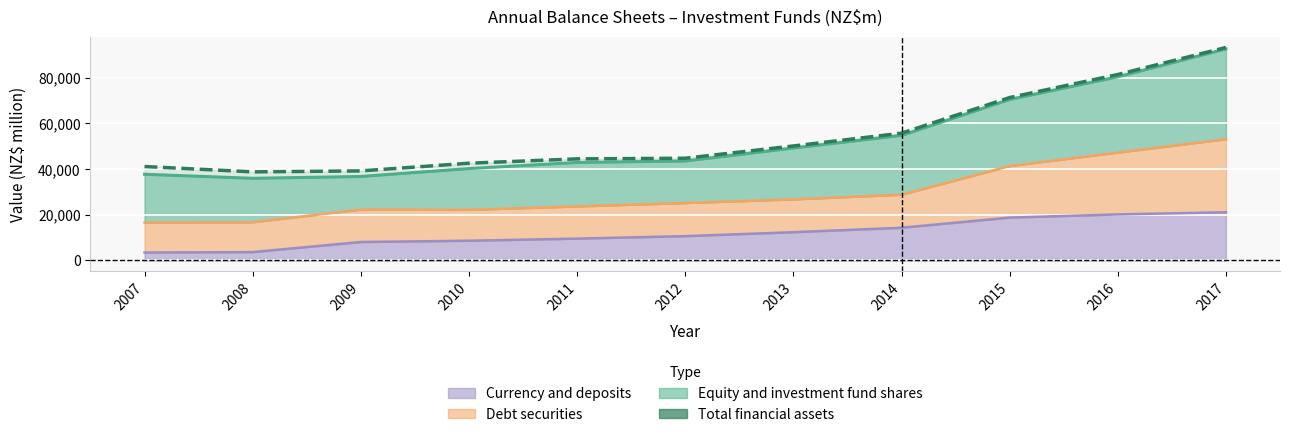

Between 2013 and 2009, which is larger?

2013